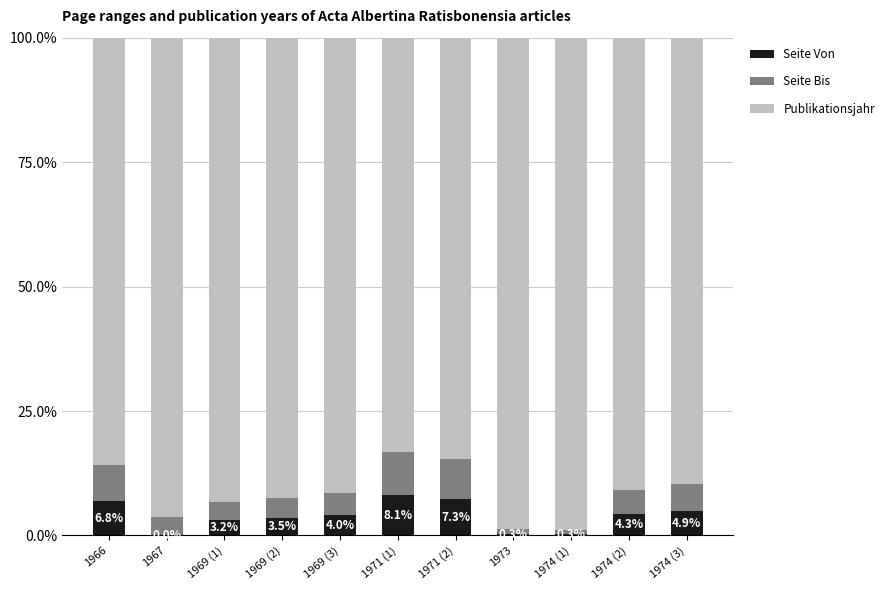

At which label is Seite Von closest to 0?

1967